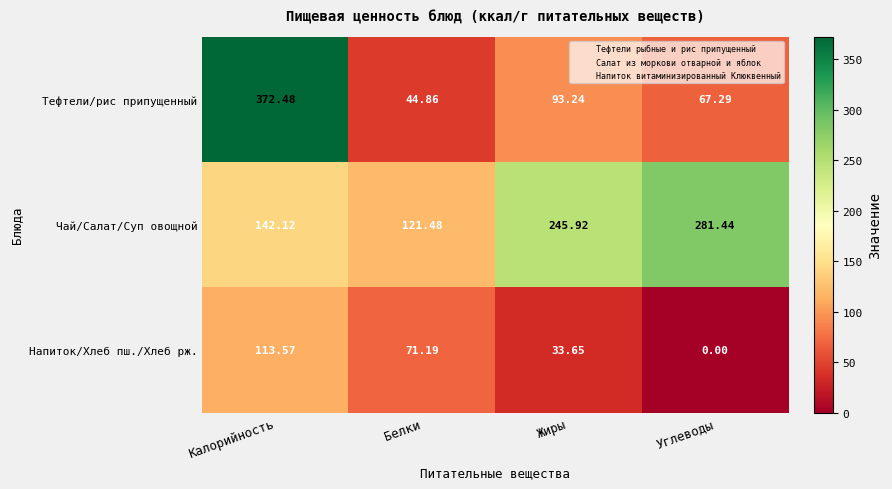

Where is Напиток/Хлеб пш./Хлеб рж. nearest to the value 56?

Белки